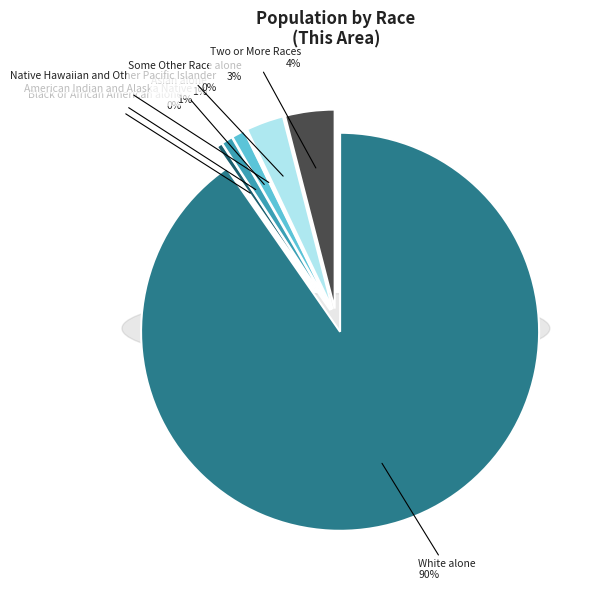

Rank the categories by value from highest to lowest.

White alone, Two or More Races, Some Other Race alone, Asian alone, American Indian and Alaska Native, Black or African American alone, Native Hawaiian and Other Pacific Islander